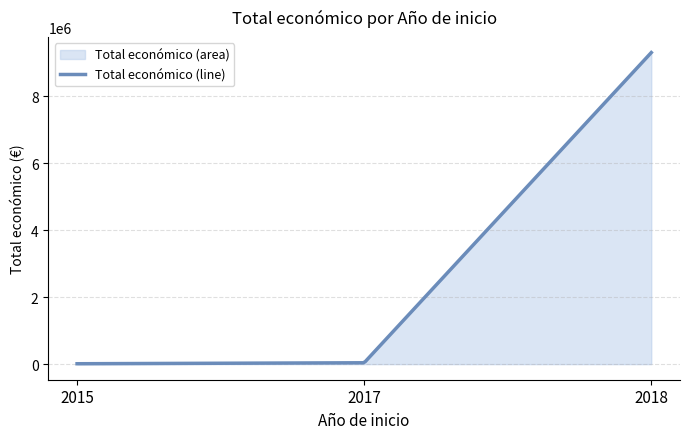

What is the difference between the second highest and minimum values?

9228467.2